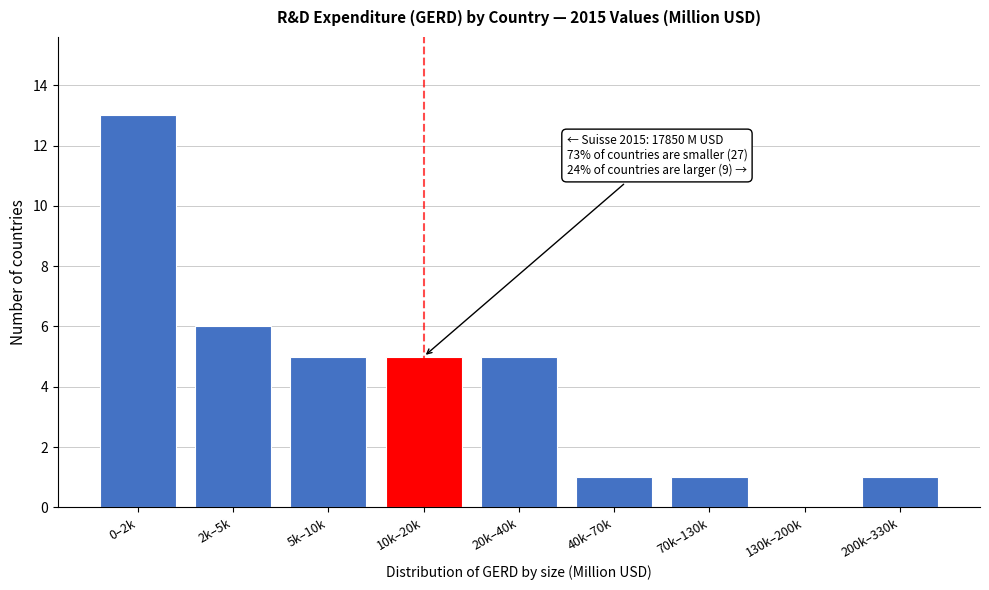

Reading left to right, transcribe all the data shown in this chart.

0–2k=13	2k–5k=6	5k–10k=5	10k–20k=5	20k–40k=5	40k–70k=1	70k–130k=1	130k–200k=0	200k–330k=1